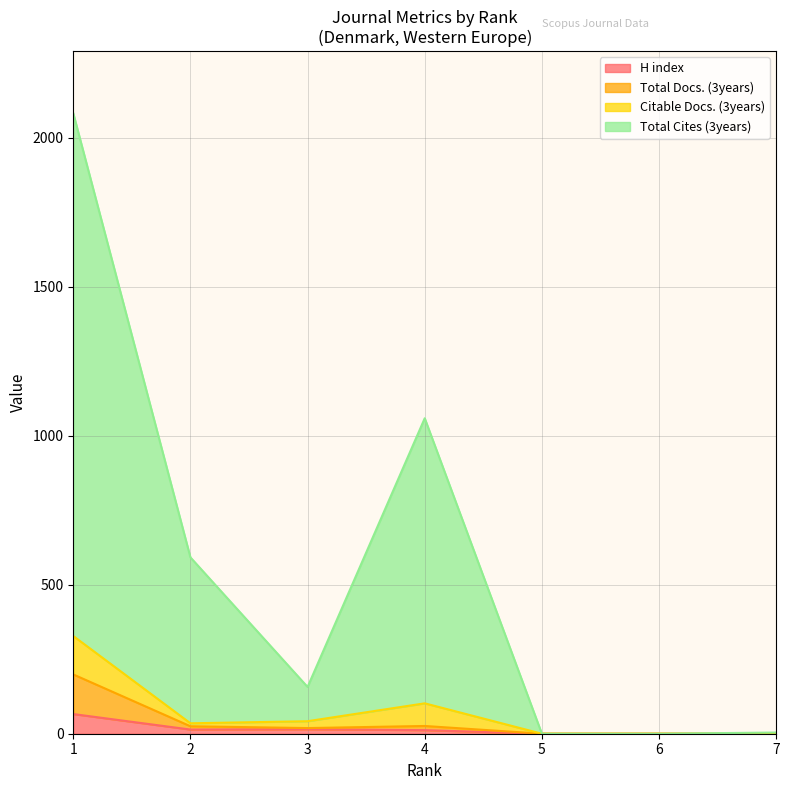

Which label corresponds to the smallest value in the chart?

5